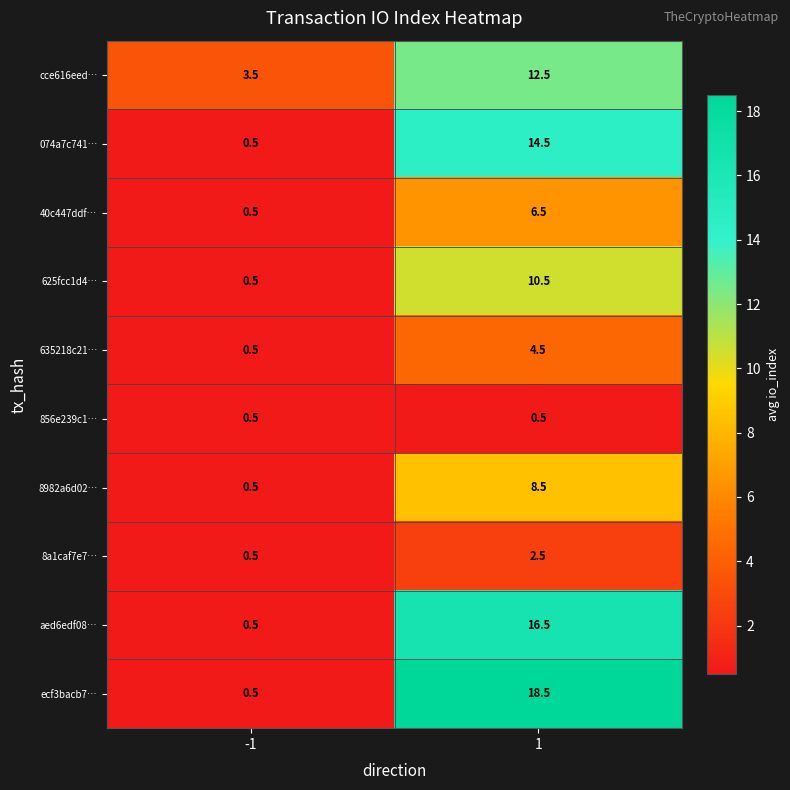

What is the approximate value of 074a7c741… at -1?

0.5